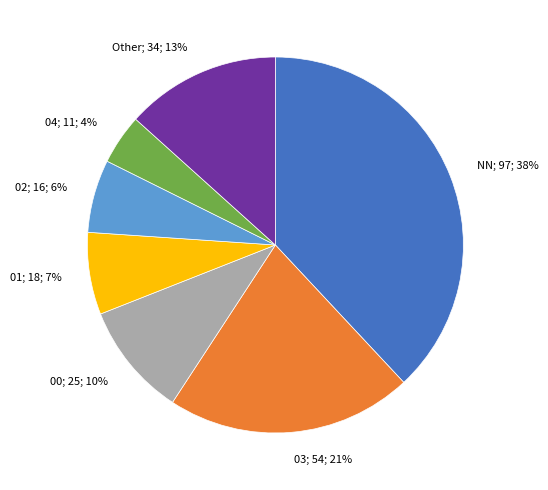

Count the number of slices in the pie.

7